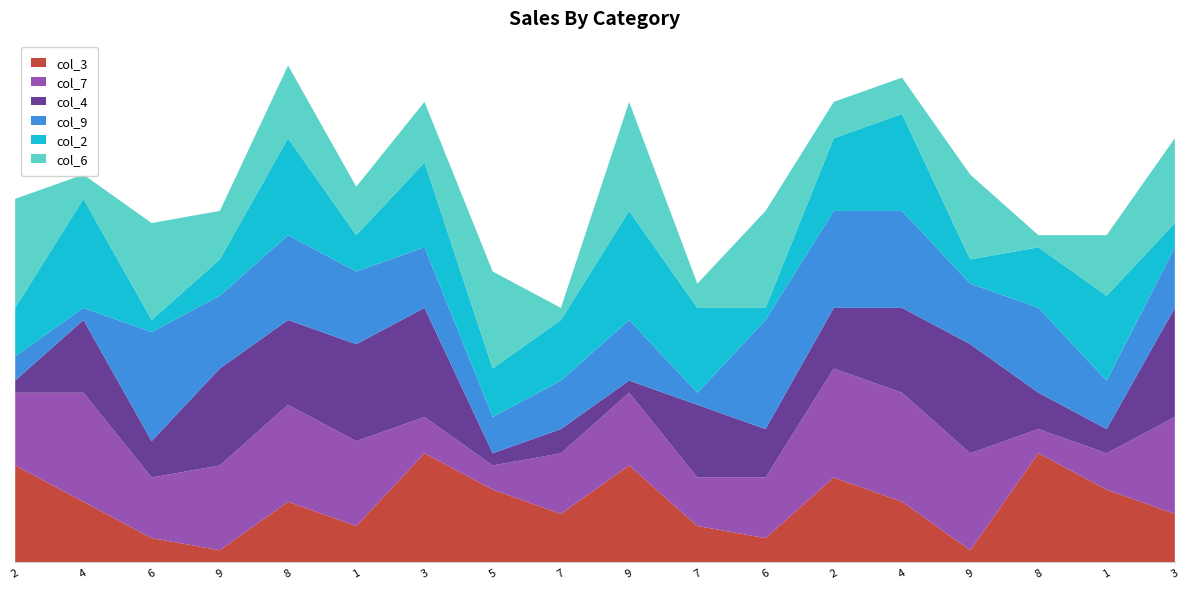

Reading left to right, what are all the values shown in this chart?

col_3: 2=8	4=5	6=2	9=1	8=5	1=3	3=9	5=6	7=4	9=8	7=3	6=2	2=7	4=5	9=1	8=9	1=6	3=4
col_7: 2=6	4=9	6=5	9=7	8=8	1=7	3=3	5=2	7=5	9=6	7=4	6=5	2=9	4=9	9=8	8=2	1=3	3=8
col_4: 2=1	4=6	6=3	9=8	8=7	1=8	3=9	5=1	7=2	9=1	7=6	6=4	2=5	4=7	9=9	8=3	1=2	3=9
col_9: 2=2	4=1	6=9	9=6	8=7	1=6	3=5	5=3	7=4	9=5	7=1	6=9	2=8	4=8	9=5	8=7	1=4	3=5
col_2: 2=4	4=9	6=1	9=3	8=8	1=3	3=7	5=4	7=5	9=9	7=7	6=1	2=6	4=8	9=2	8=5	1=7	3=2
col_6: 2=9	4=2	6=8	9=4	8=6	1=4	3=5	5=8	7=1	9=9	7=2	6=8	2=3	4=3	9=7	8=1	1=5	3=7